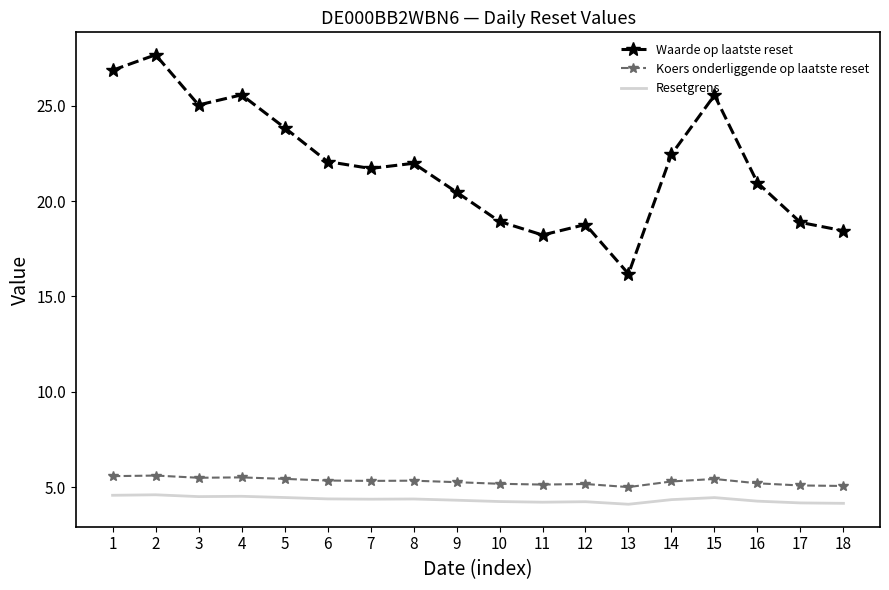

Which label corresponds to the largest value in the chart?

2